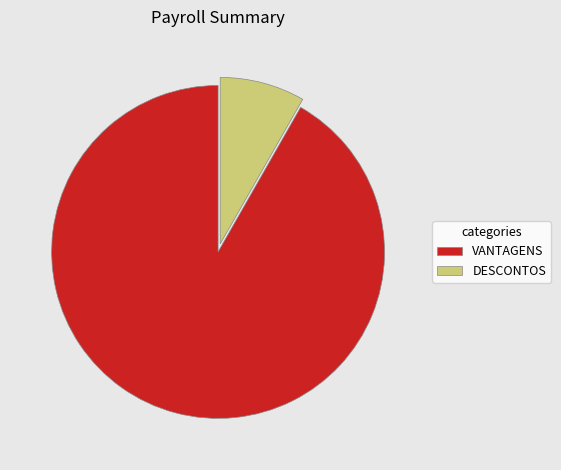

Which category has the biggest portion of the pie?

VANTAGENS